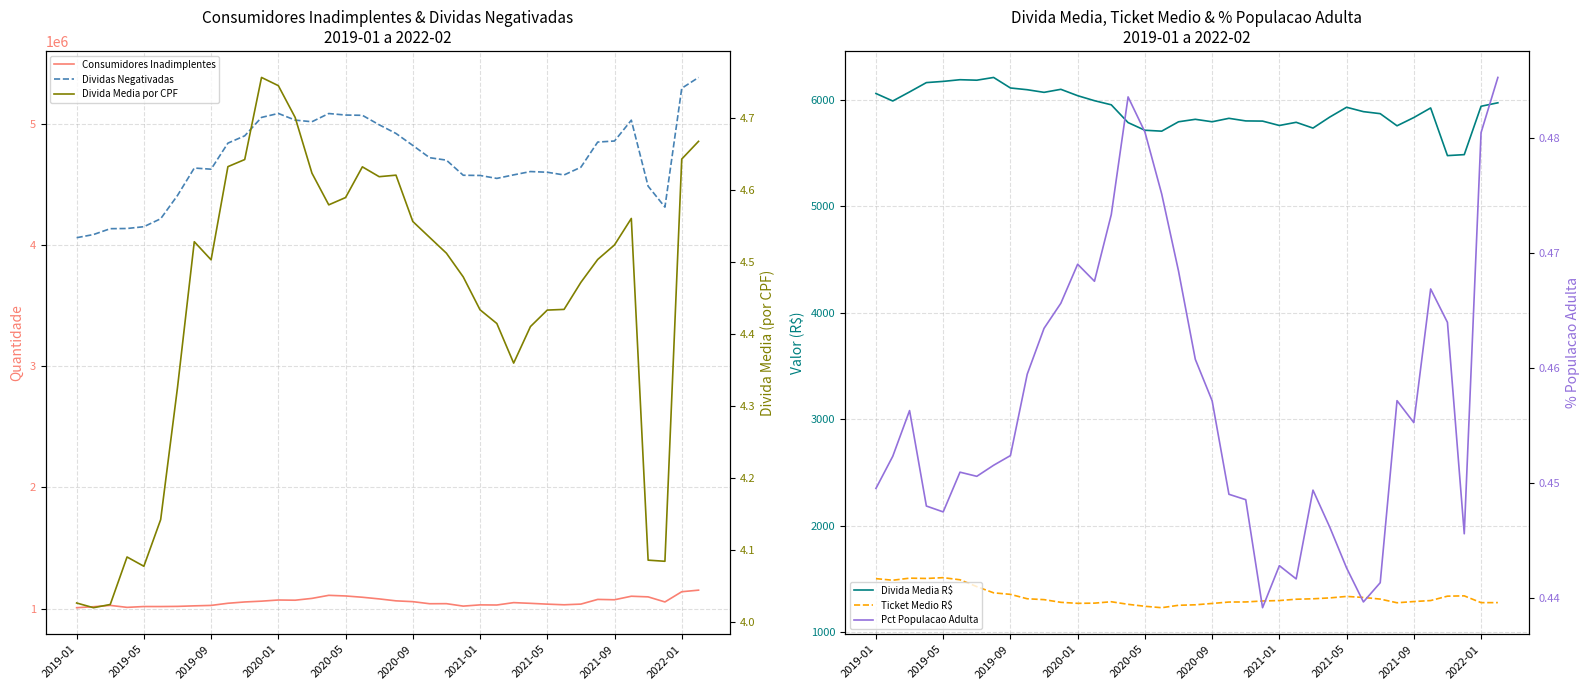

At which category does the chart reach its minimum across all series?

23